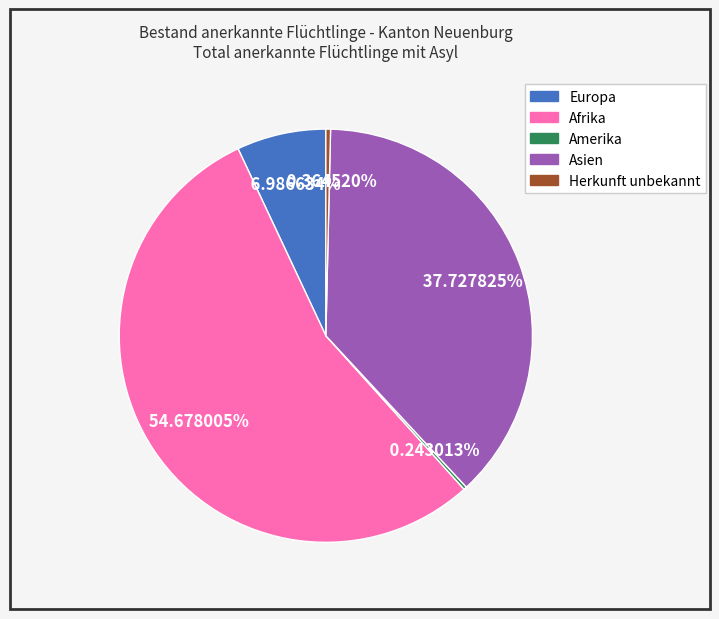

Is there a majority slice in this chart?

Yes